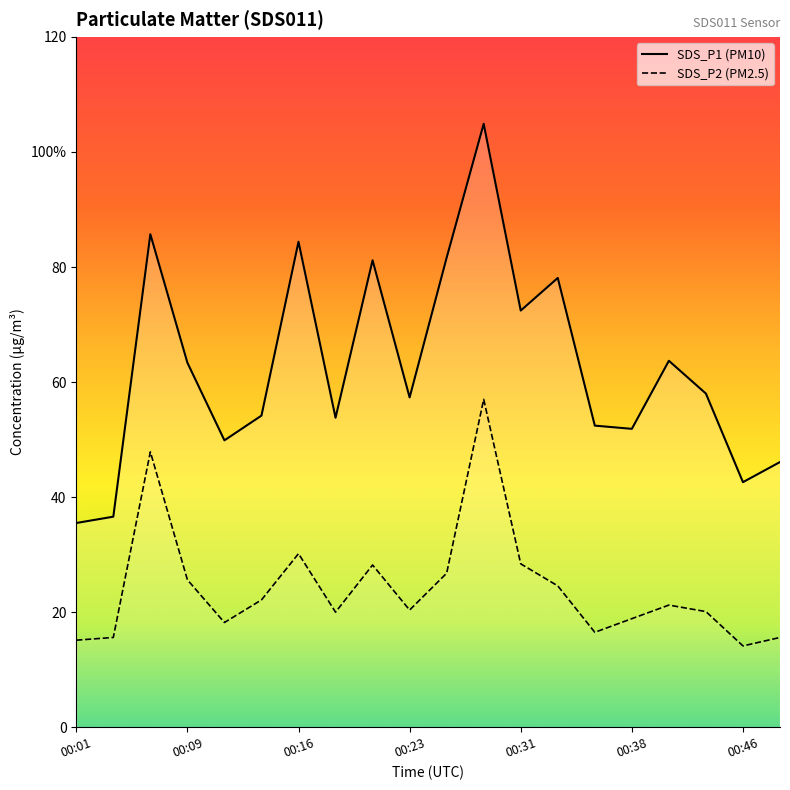

Which series has the largest range (max minus min)?

SDS_P1